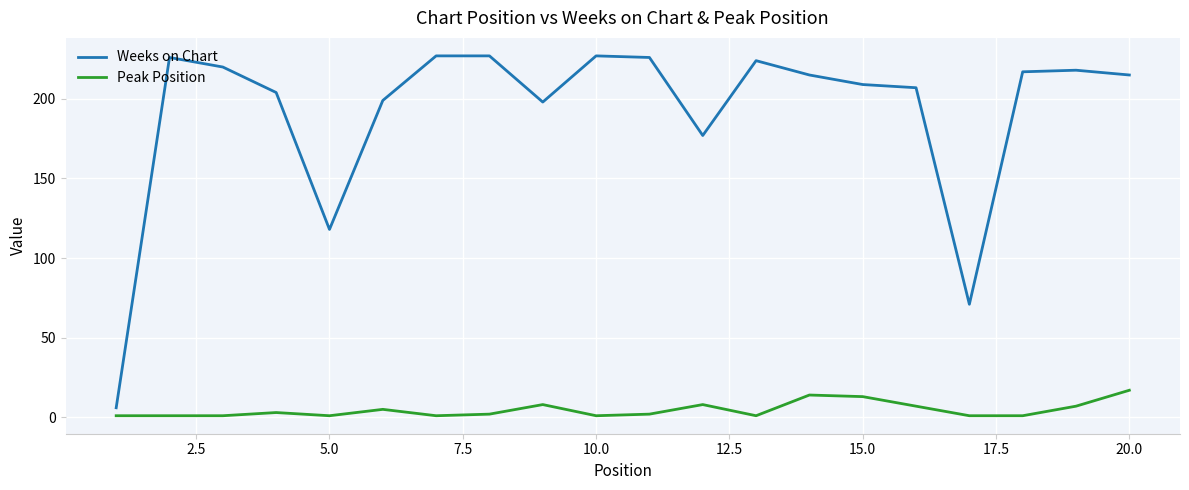

True or false: Weeks on Chart and Peak Position intersect in this chart.

False